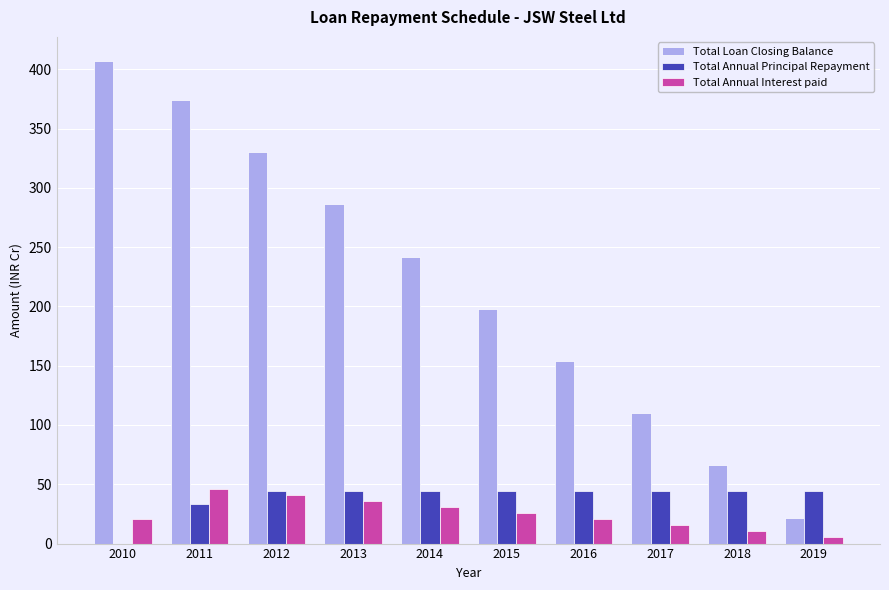

What is the highest value of the Total Loan Closing Balance series?

406.9